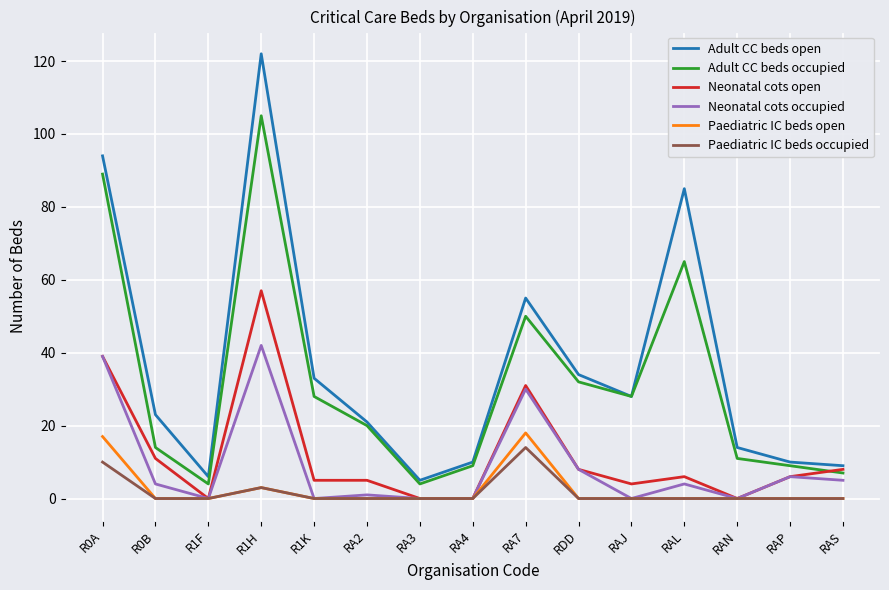

Which series changed the most between RAL and RAP?

Adult CC beds open